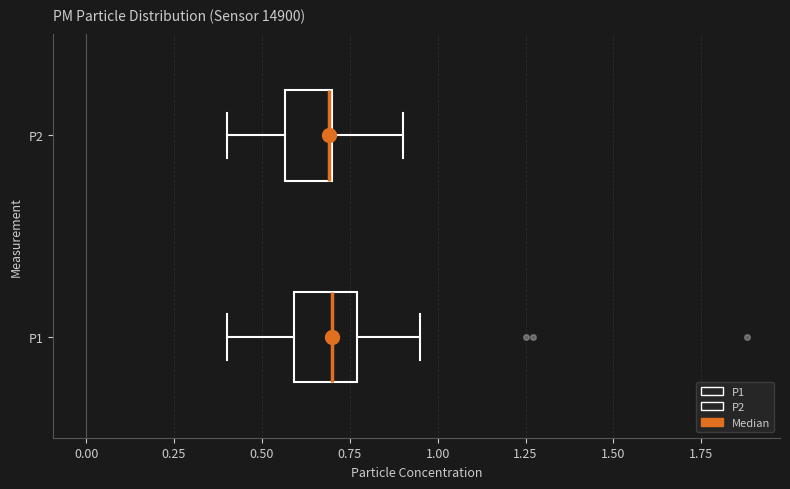

Where is the right edge of the box for P1 on the x-axis? The values are not printed on the chart, so give them approximately, as read against the axis.

0.75